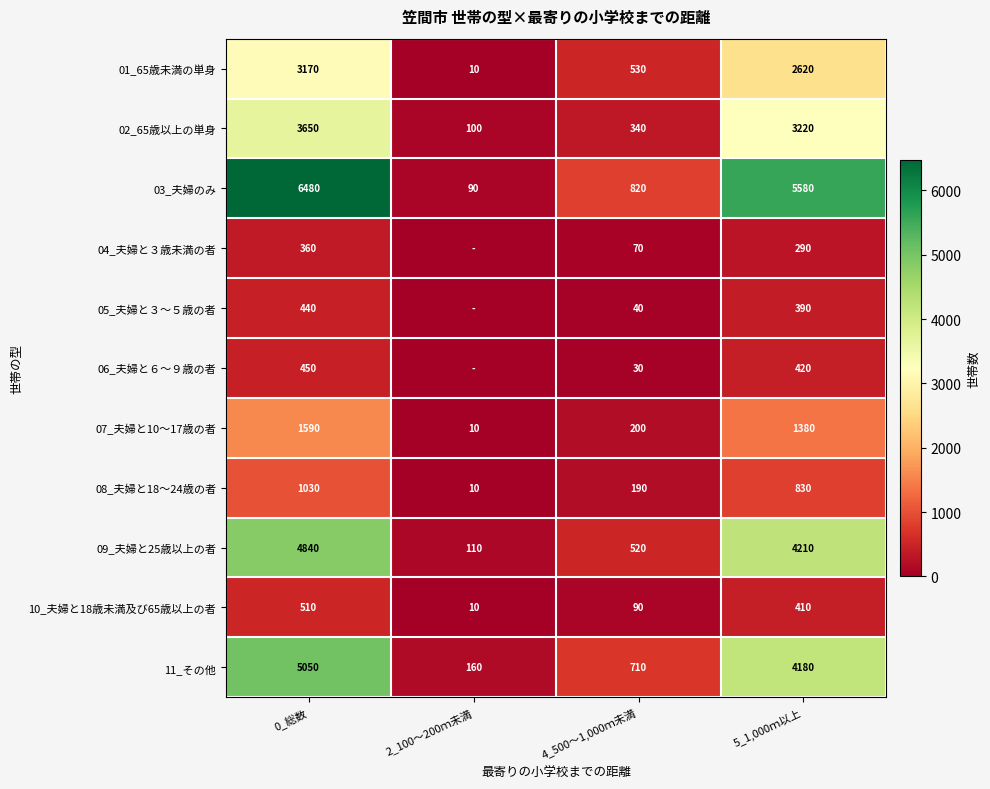

What is the total value across all series at 5_1,000ｍ以上?

23530